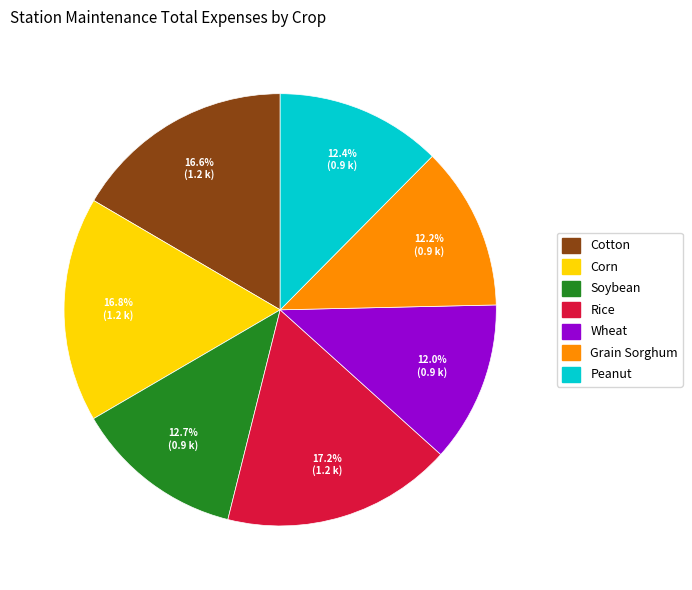

Approximately how many times larger is the value at Corn compared to Rice?

1.0